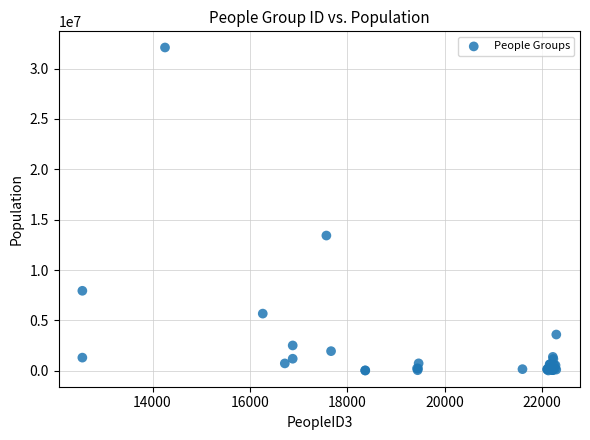

What Y value in the scatter plot is closest to 16061500?

13429000